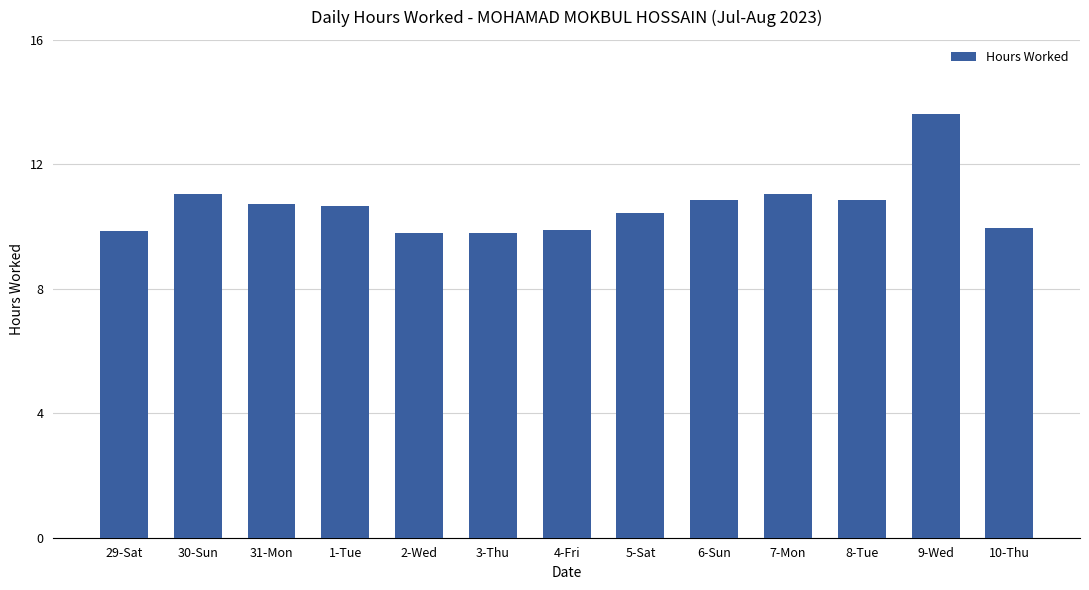

What is the ratio of the value at 2-Wed to the value at 29-Sat?

1.0